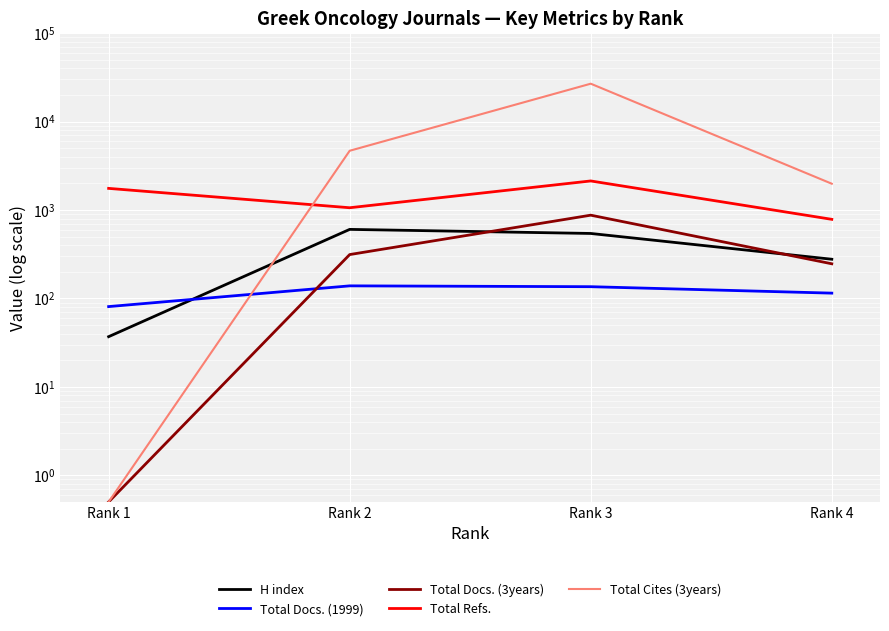

At how many categories does at least one series exceed 5695?

1